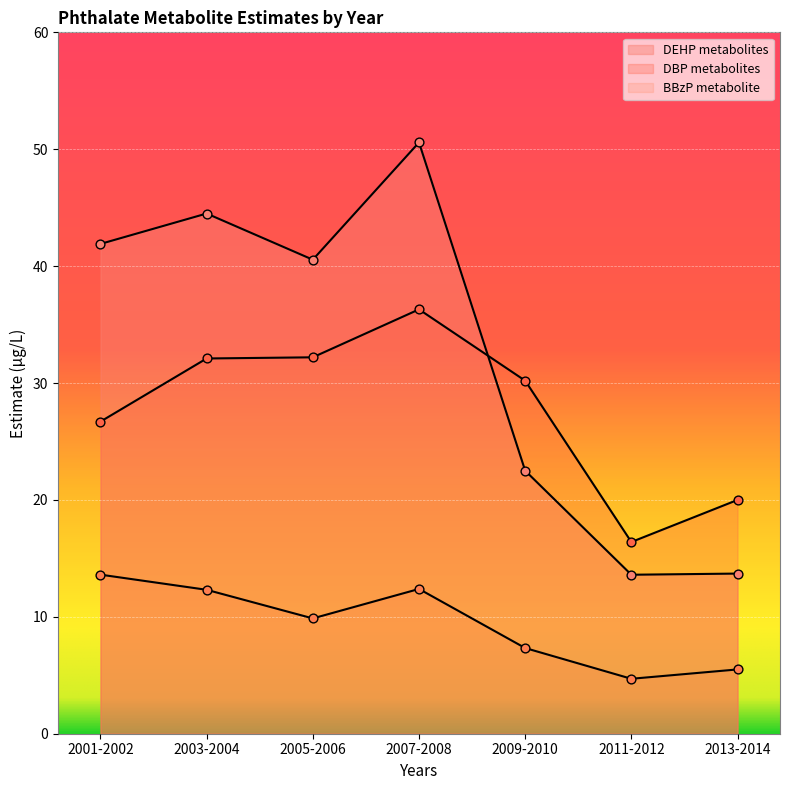

At how many categories does at least one series exceed 29?

5